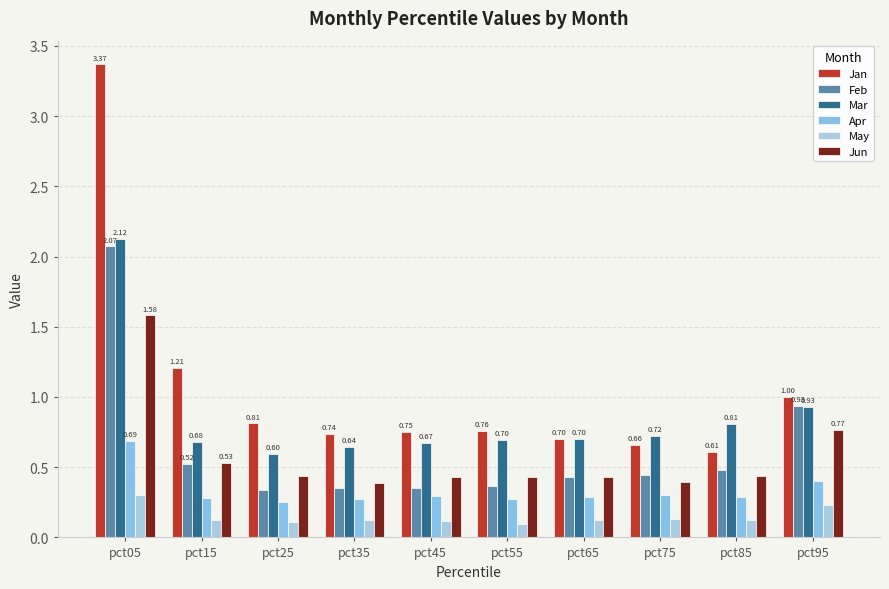

What is the difference between the second highest and minimum values in the May series?

0.1